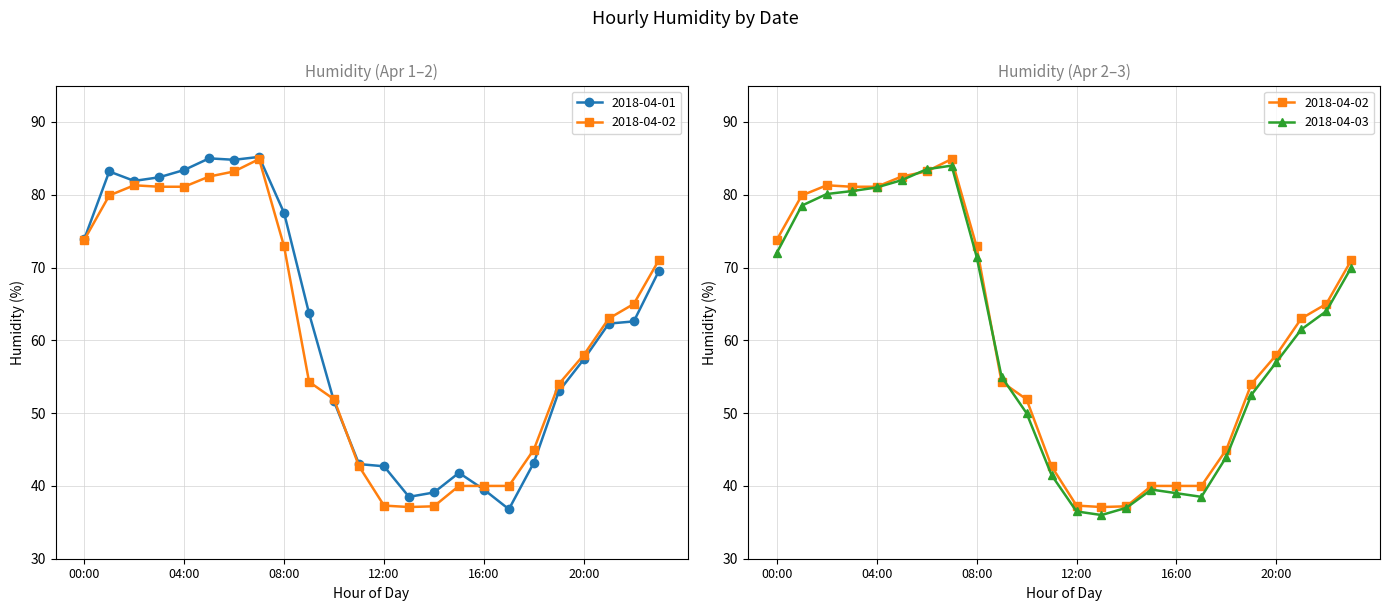

How many distinct data groups are displayed?

3